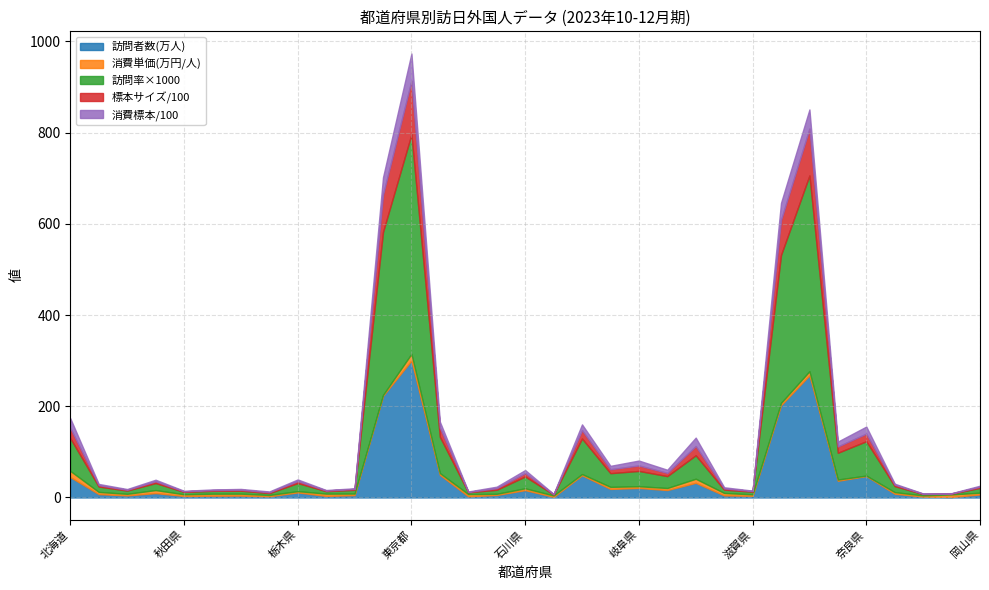

What are all the series names shown in the legend?

訪問者数(万人), 消費単価(万円/人), 訪問率×1000, 標本サイズ/100, 消費標本/100